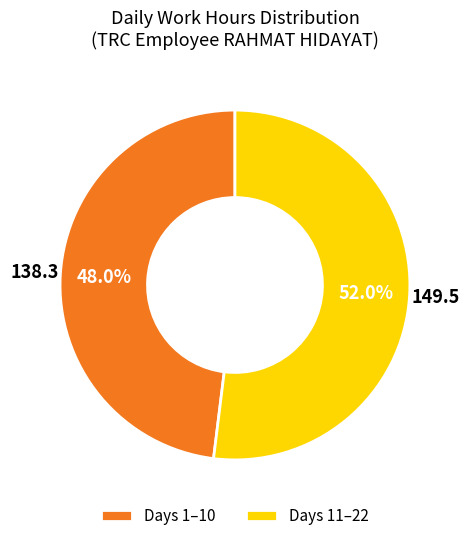

To the nearest percent, what is the average slice percentage?

50%